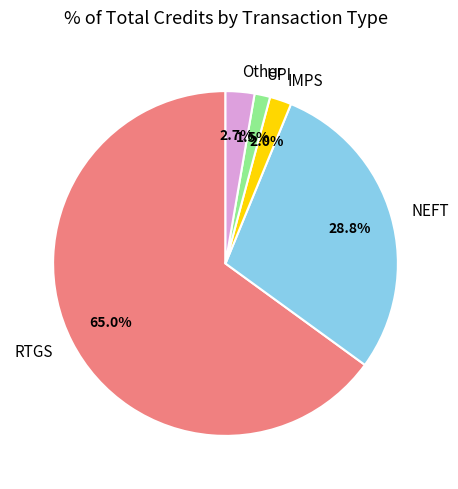

How many segments does this pie chart have?

5